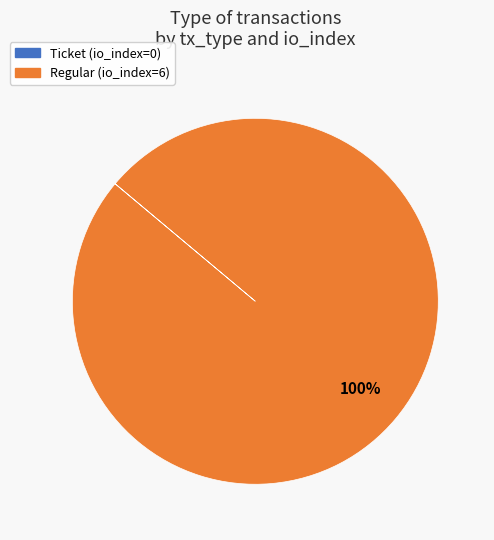

To the nearest percent, what is the average slice percentage?

50%